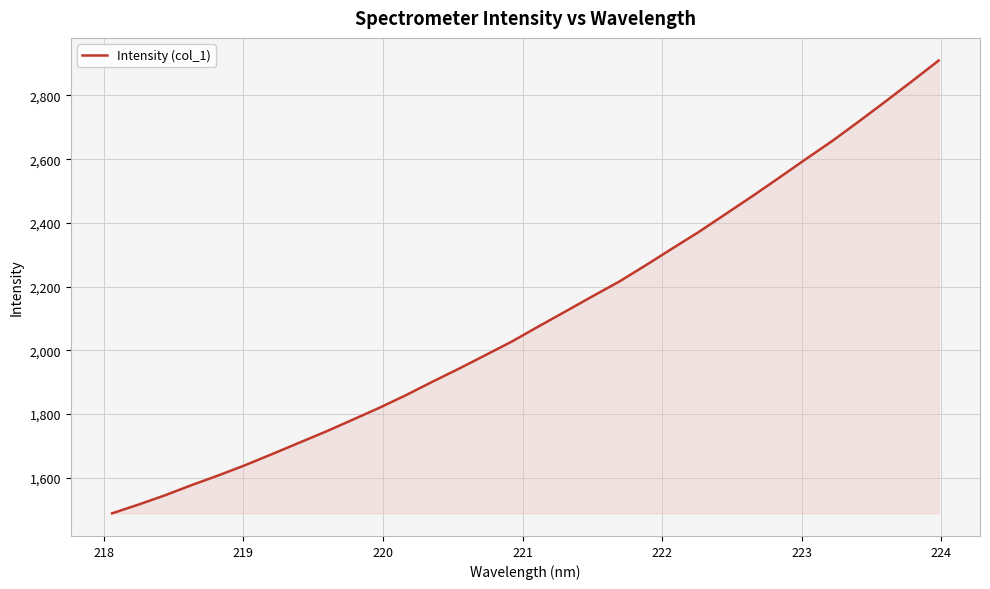

What is the difference between the maximum and minimum values?

1420.9